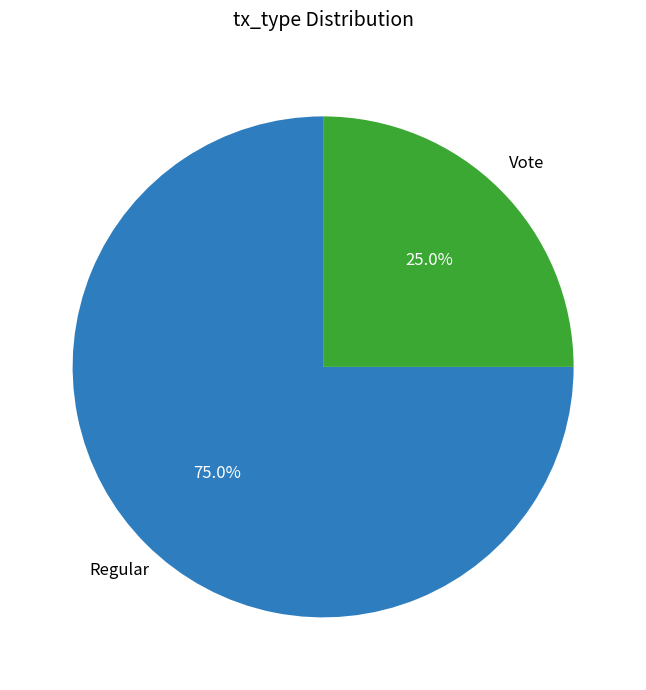

How many segments does this pie chart have?

2